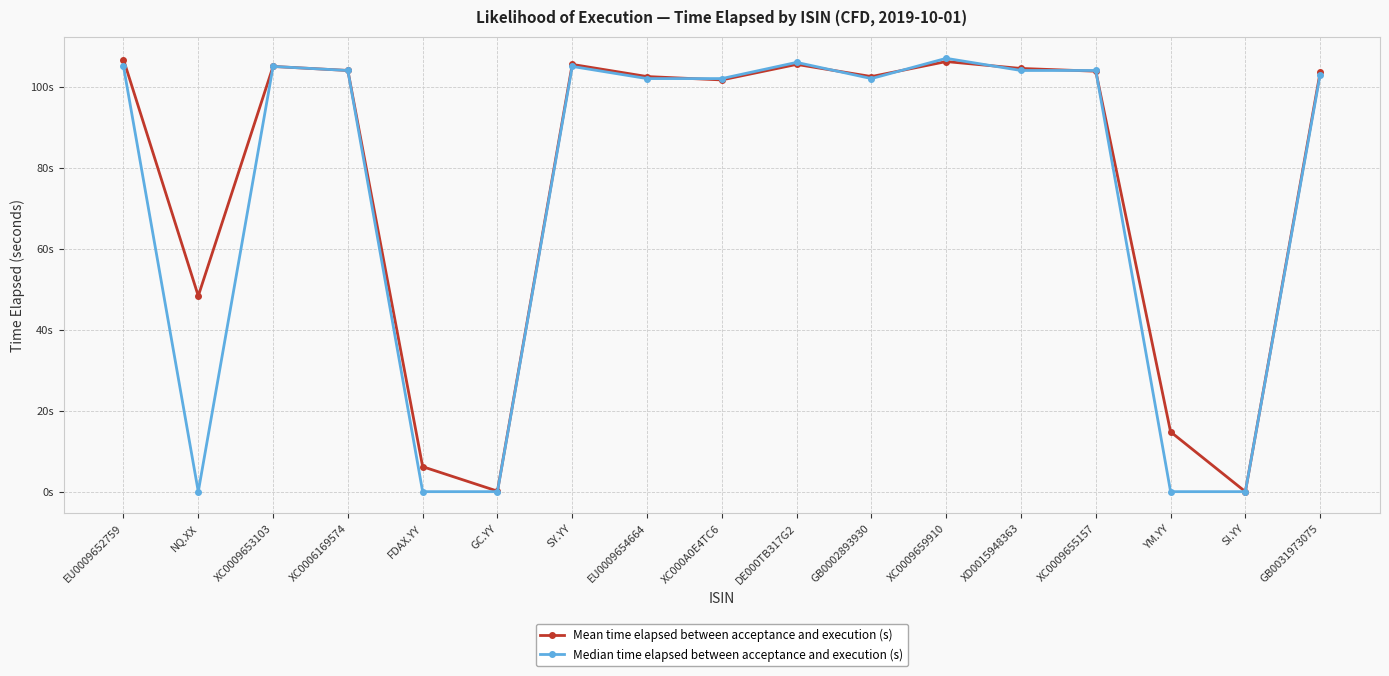

Is this an area chart (filled region under the line)?

No